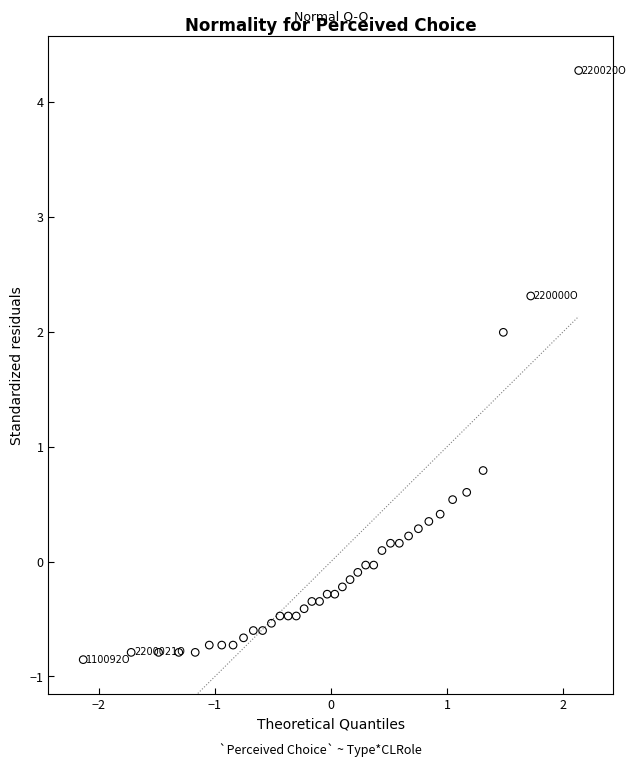

What is the range of Y values (max minus min)?

5.1